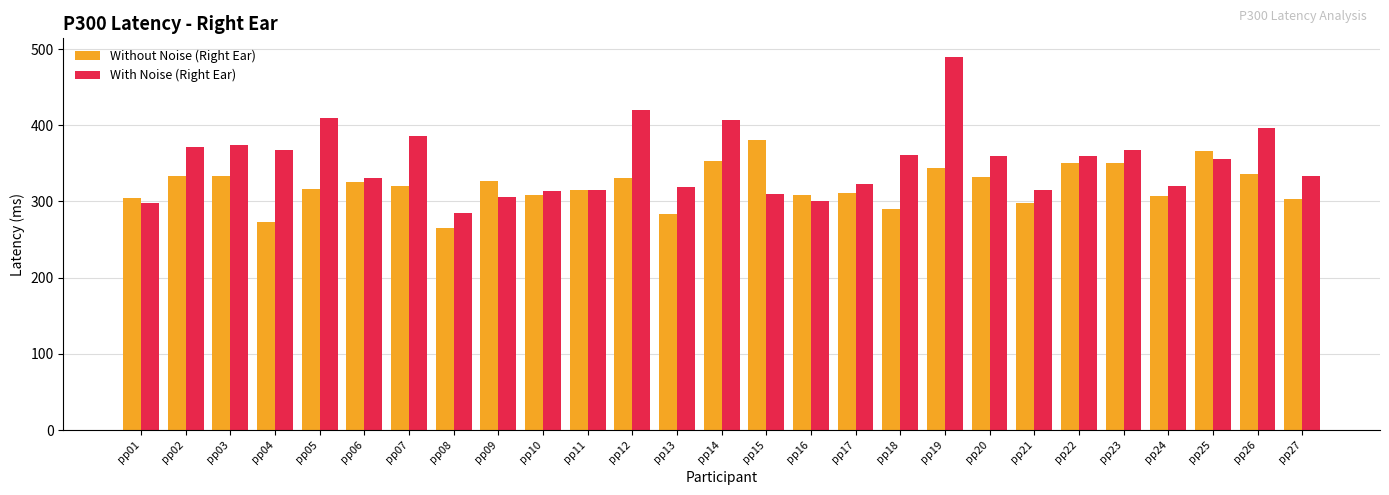

True or false: With Noise (Right Ear) has a value of 173.7 at pp05.

False